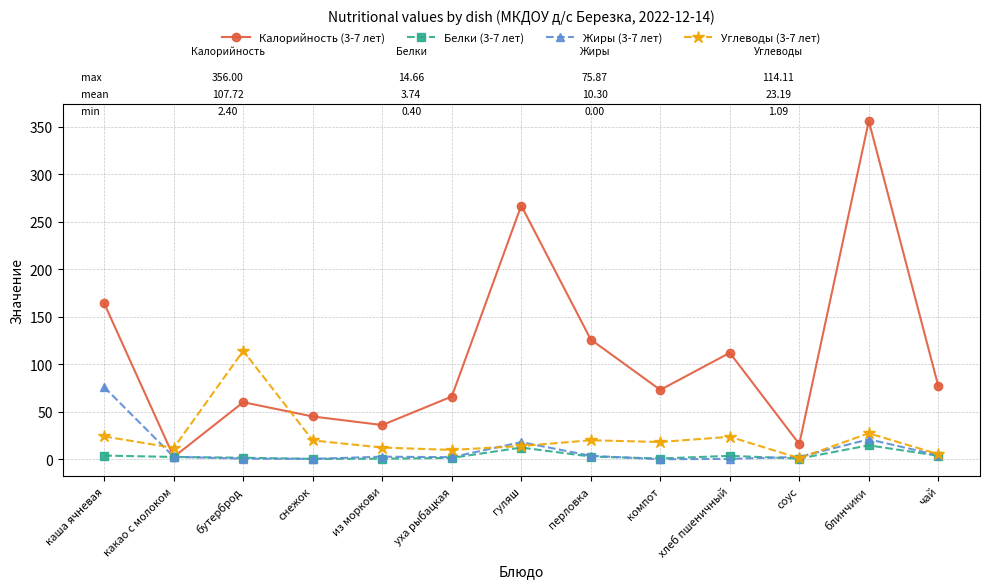

What are all the series names shown in the legend?

Калорийность (3-7 лет), Белки (3-7 лет), Жиры (3-7 лет), Углеводы (3-7 лет)